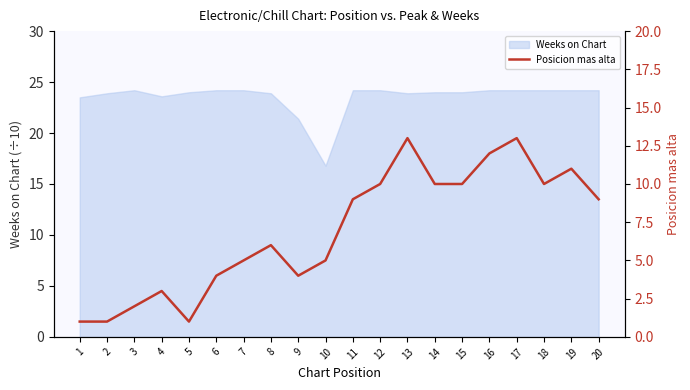

Which category has the highest value across all series?

13